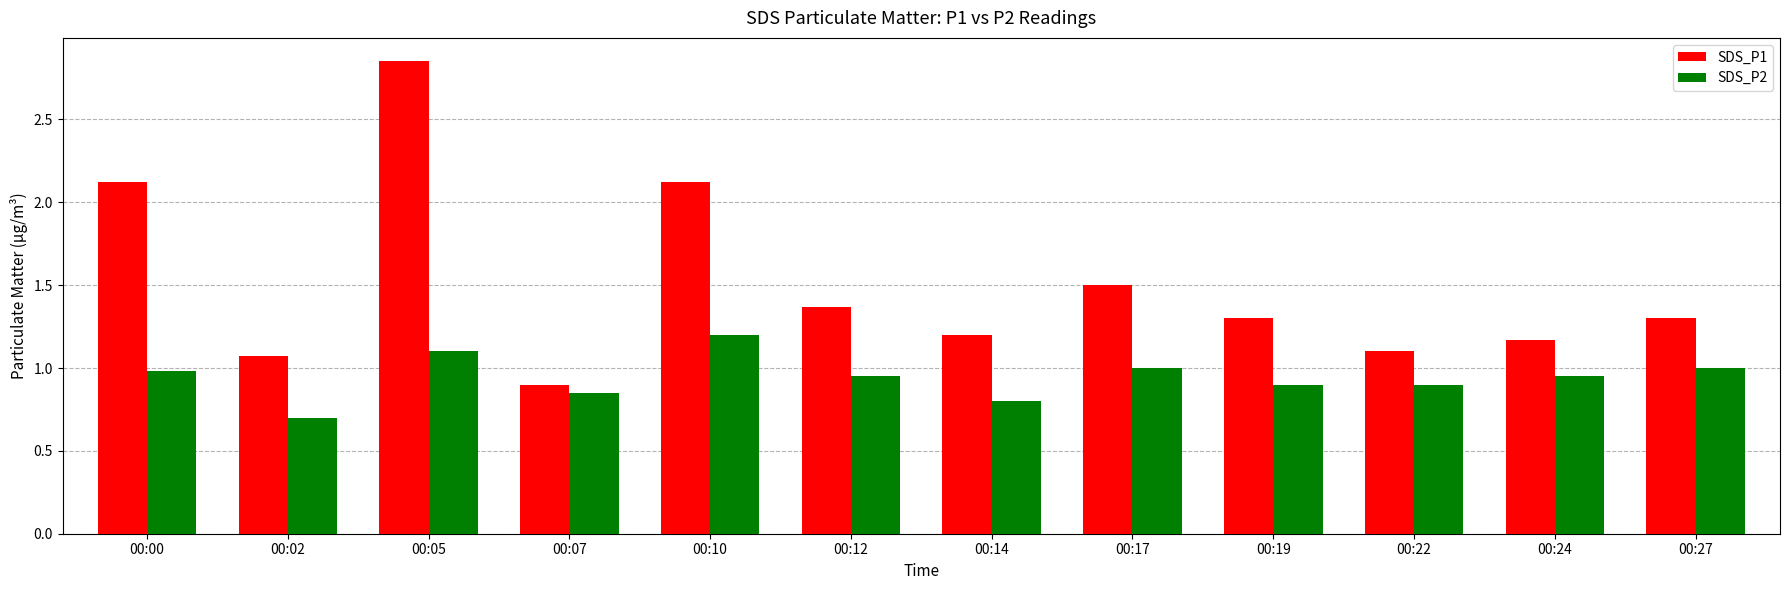

Which category has the lowest value in the SDS_P2 series?

00:02